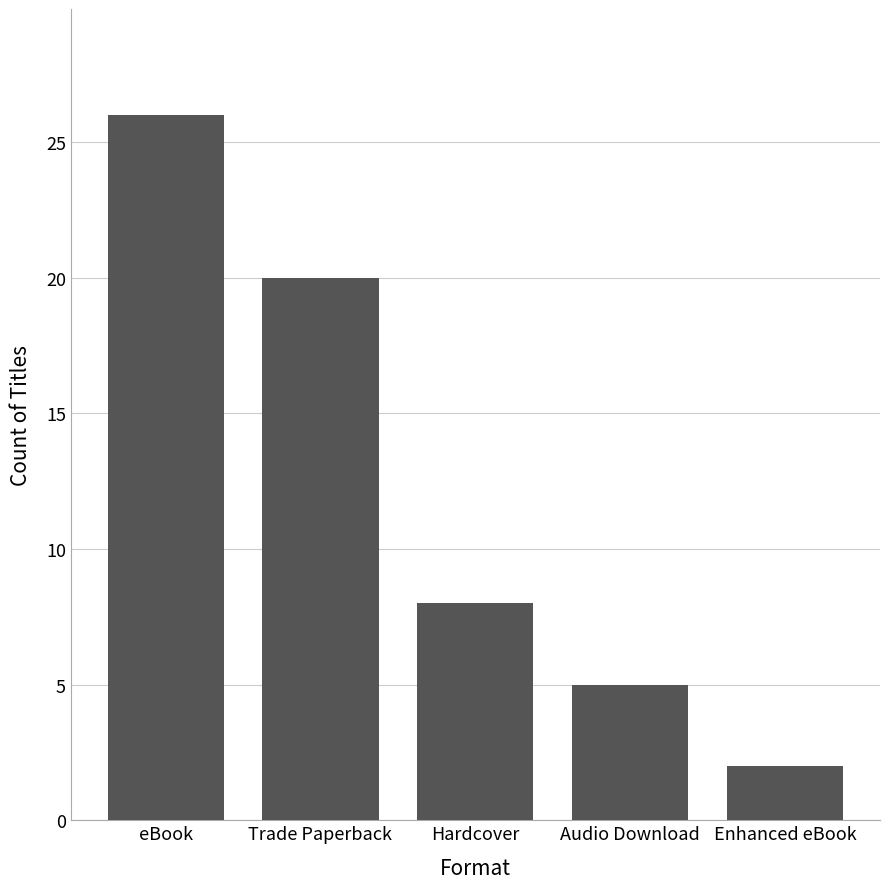

What is the change in value from eBook to Trade Paperback?

-6